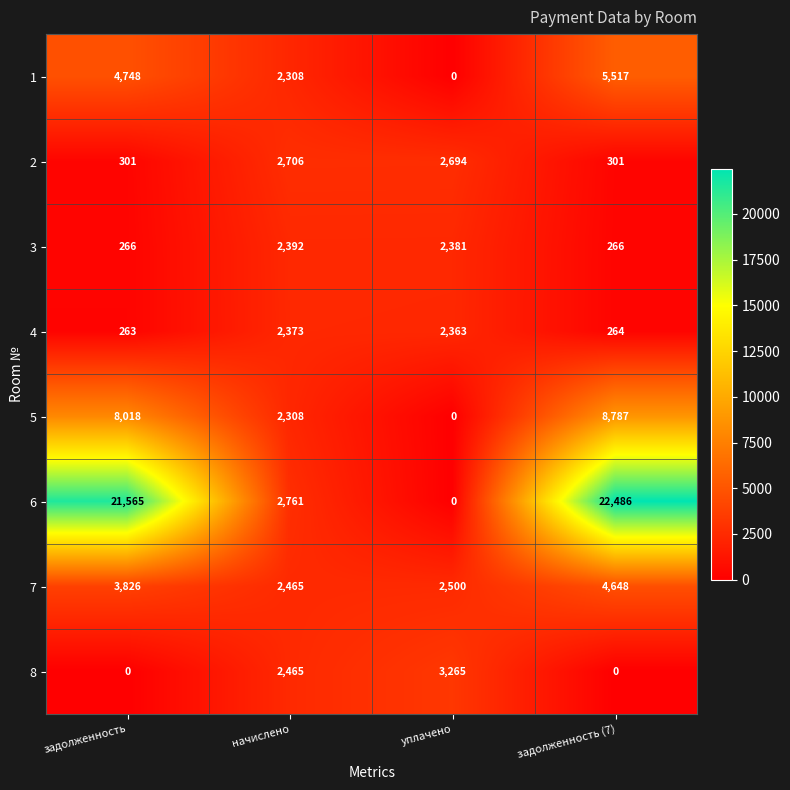

Which series has the largest total across all categories?

6